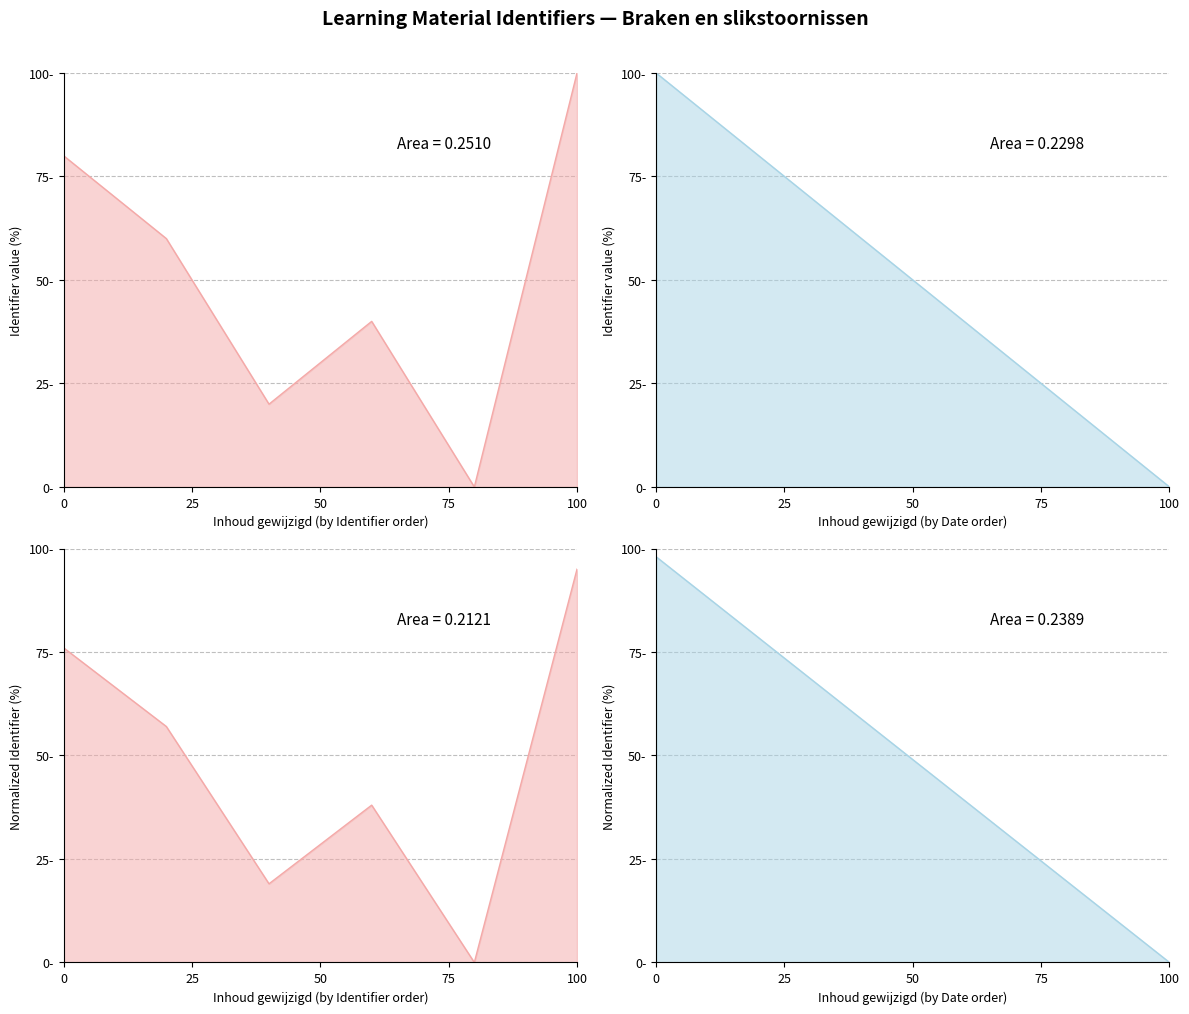

True or false: the data has more than 0 interior local peaks.

False